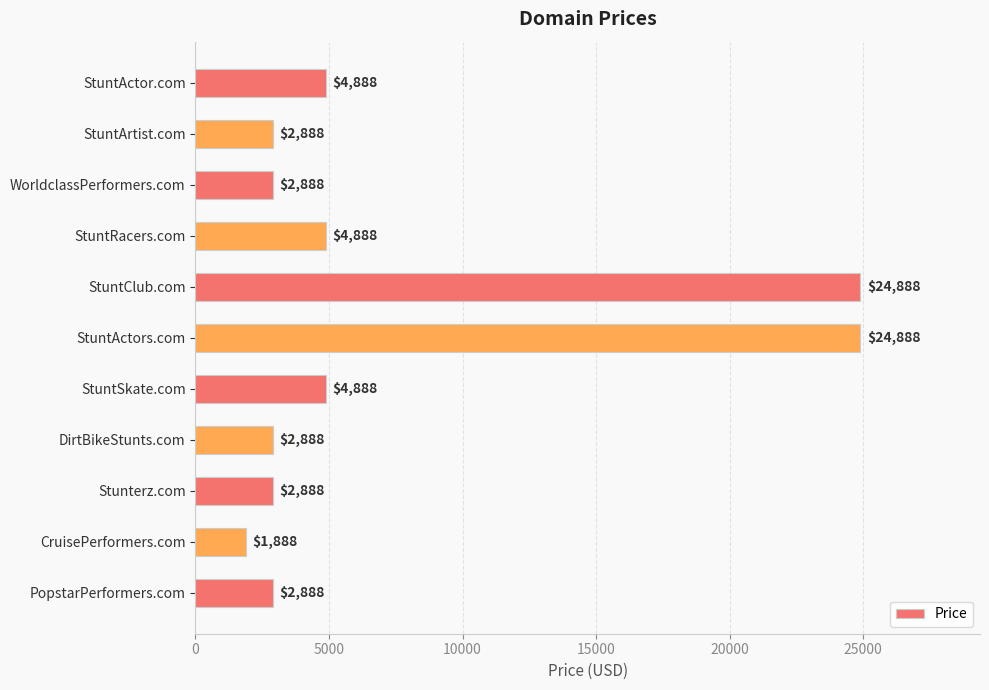

Reading top to bottom, what are all the values shown in this chart?

StuntActor.com=4888	StuntArtist.com=2888	WorldclassPerformers.com=2888	StuntRacers.com=4888	StuntClub.com=24888	StuntActors.com=24888	StuntSkate.com=4888	DirtBikeStunts.com=2888	Stunterz.com=2888	CruisePerformers.com=1888	PopstarPerformers.com=2888